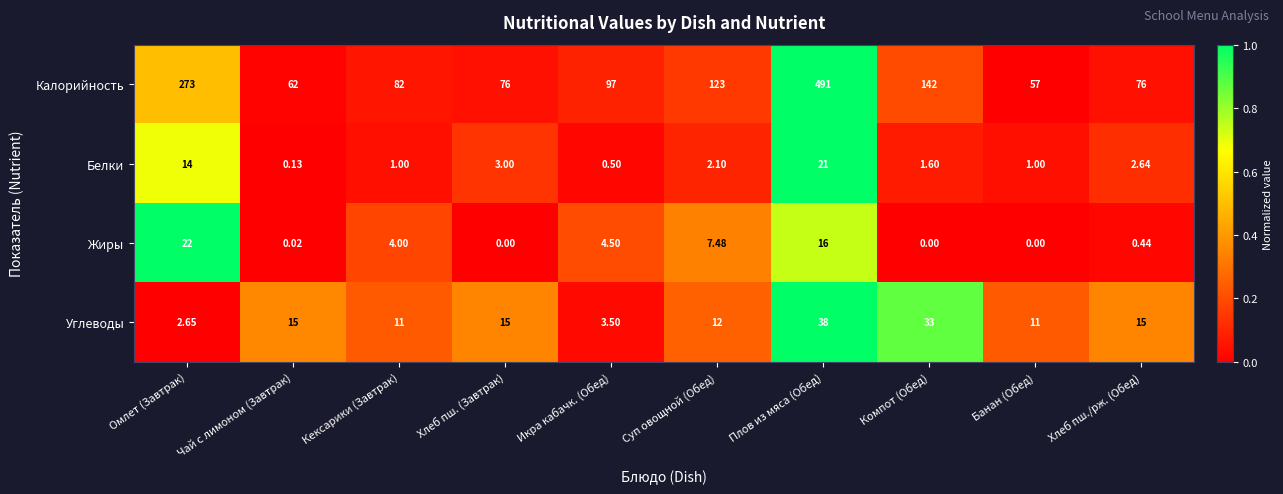

Which label corresponds to the largest value in the chart?

Плов из мяса (Обед)